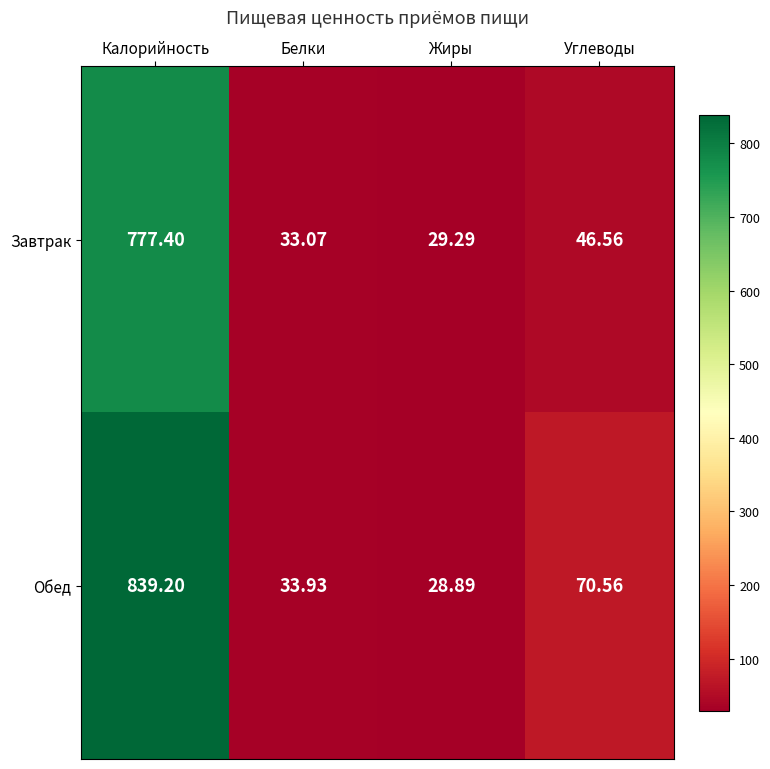

Which series changed the most between Белки and Жиры?

Обед